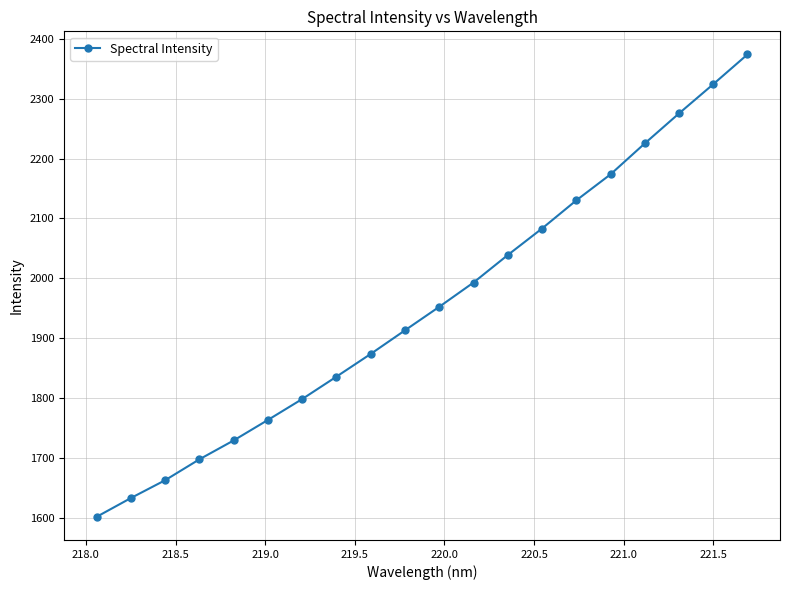

Is this an area chart (filled region under the line)?

No